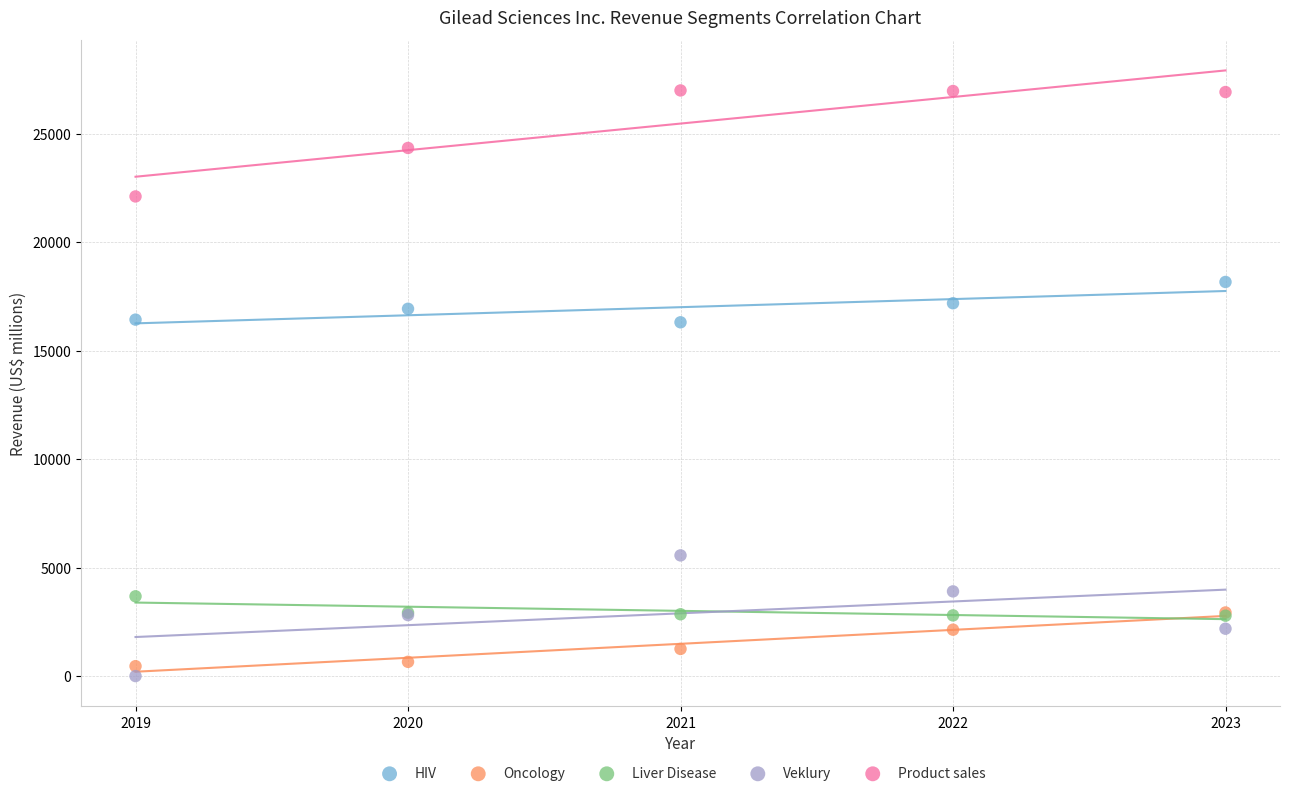

Which series has the largest Y range (max minus min)?

Veklury